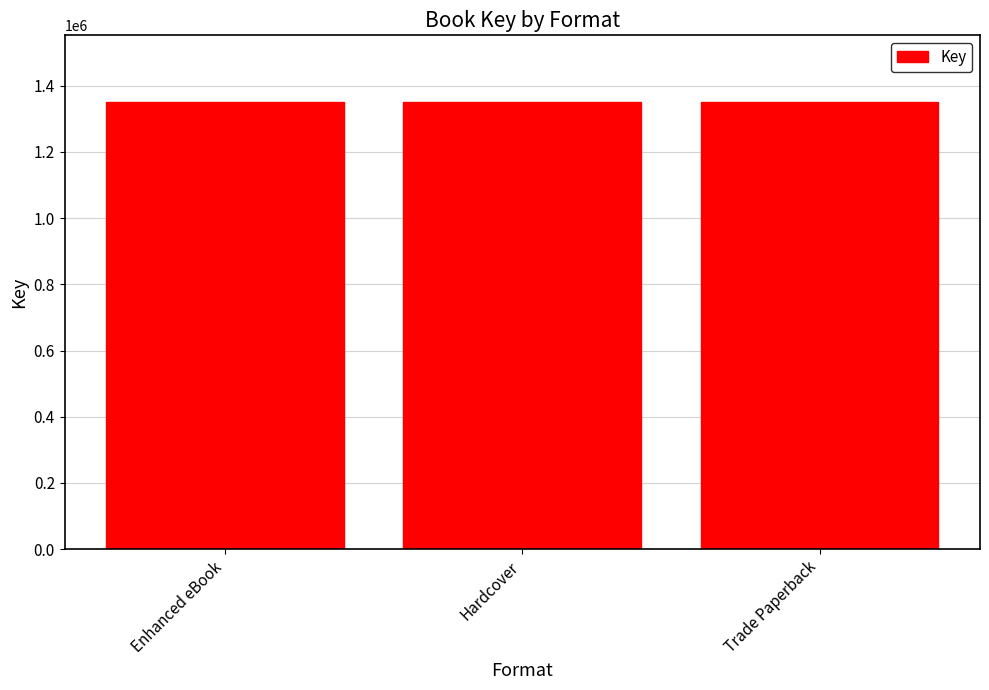

True or false: the data shows 4525337 at Enhanced eBook (2).

False